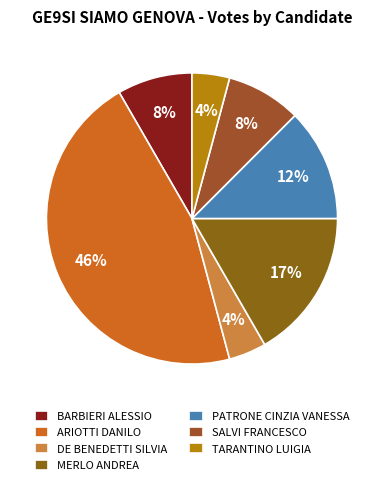

Is it true that TARANTINO LUIGIA is 1% of the pie?

False